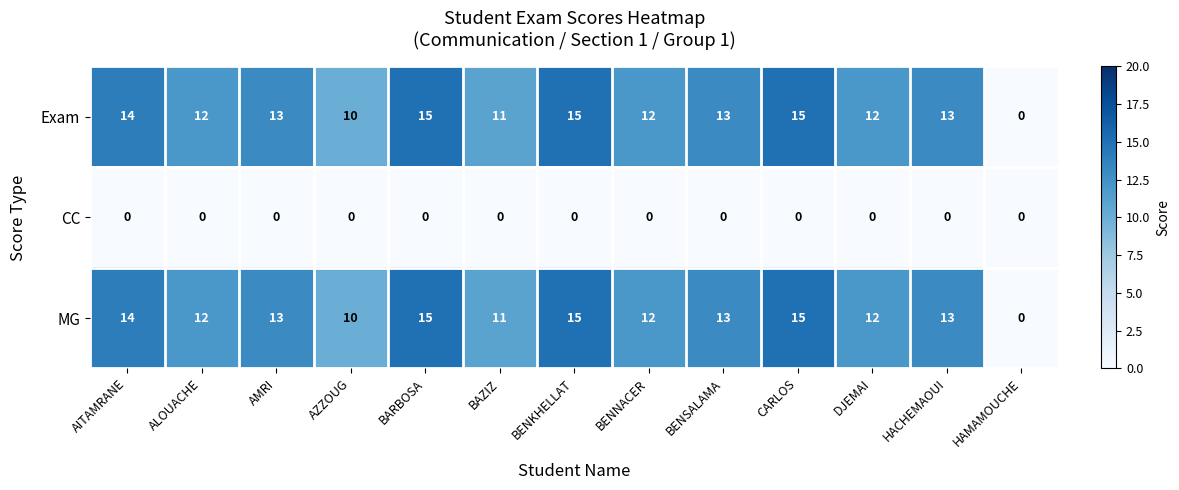

What is the total value across all series at BARBOSA?

30